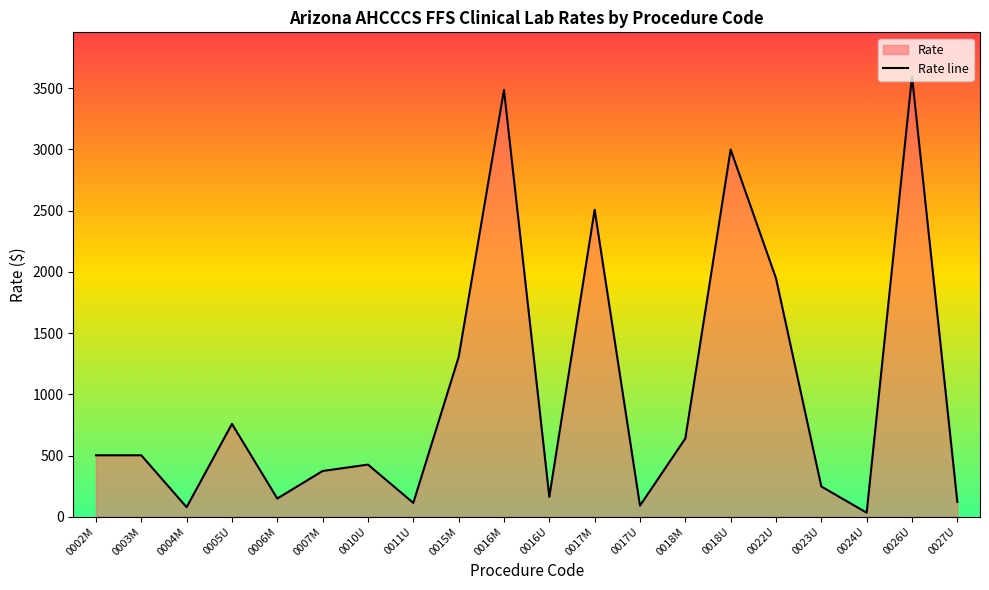

Where is the first local maximum?

0005U